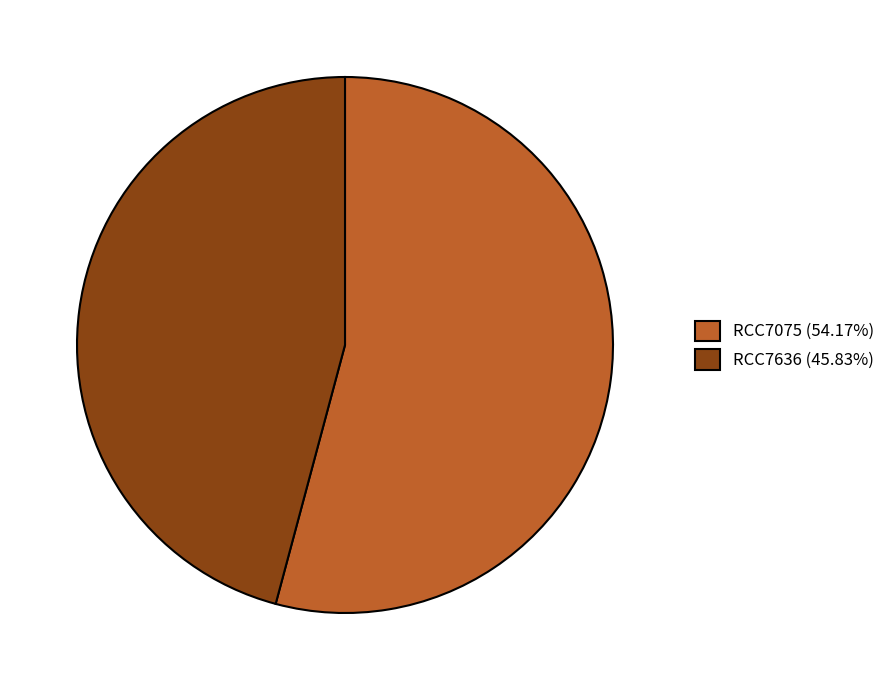

How many slices are in this pie chart?

2